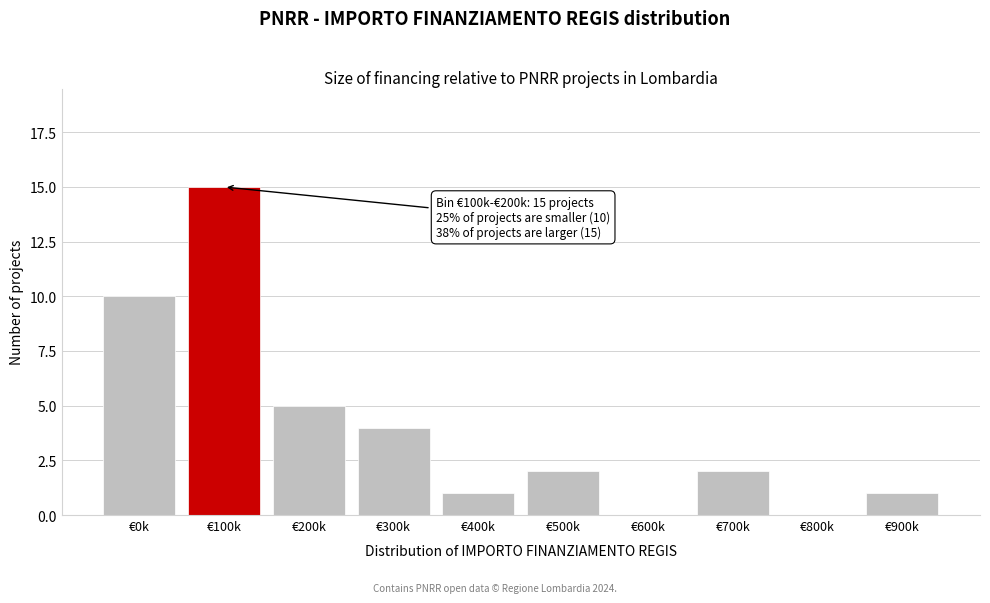

Reading right to left, extract all data points from this chart.

€900k=1	€800k=0	€700k=2	€600k=0	€500k=2	€400k=1	€300k=4	€200k=5	€100k=15	€0k=10